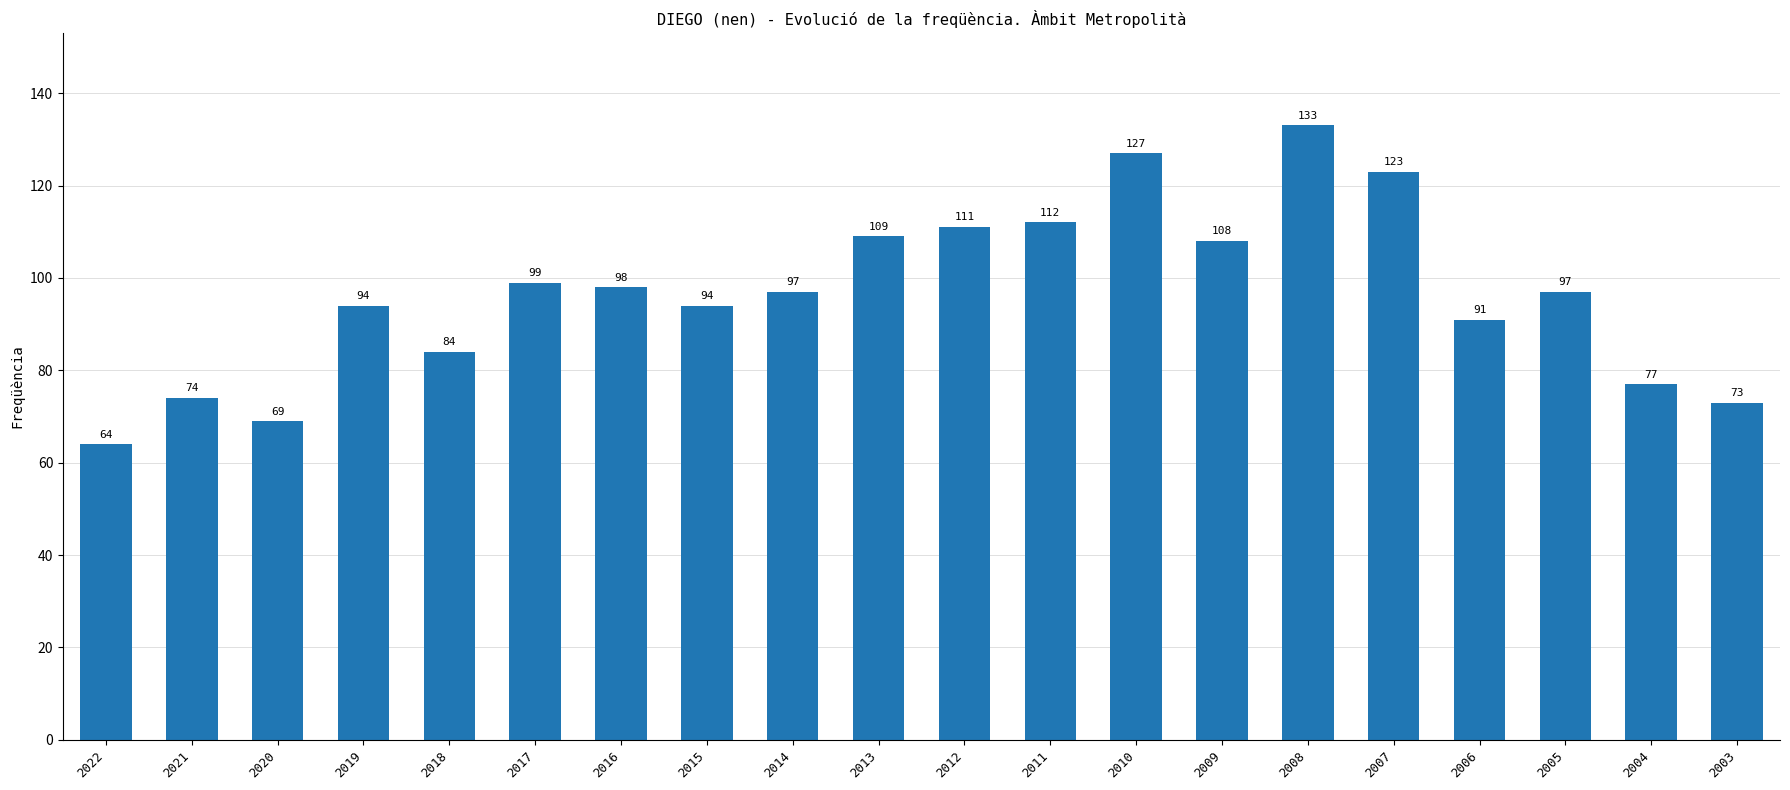

What is the difference between the values at 2020 and 2018?

15